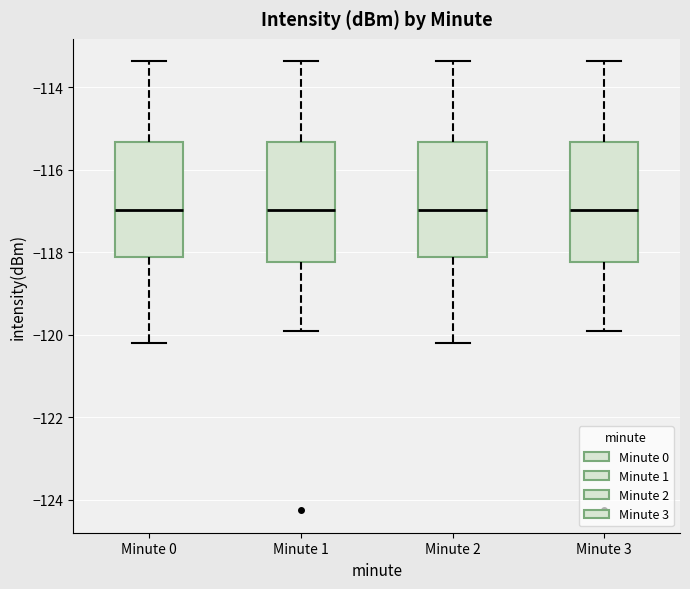

Reading left to right, transcribe this box plot: for each box, give where its median line is, the range the box spans, and where its two whiskers end, as read against the y-axis. The values are not printed on the chart, so give them approximately, as read against the axis.

Minute 0: median -117.0, box -118.2 to -115.4, whiskers -120.2 to -113.4
Minute 1: median -117.0, box -118.2 to -115.4, whiskers -120.0 to -113.4
Minute 2: median -117.0, box -118.2 to -115.4, whiskers -120.2 to -113.4
Minute 3: median -117.0, box -118.2 to -115.4, whiskers -120.0 to -113.4